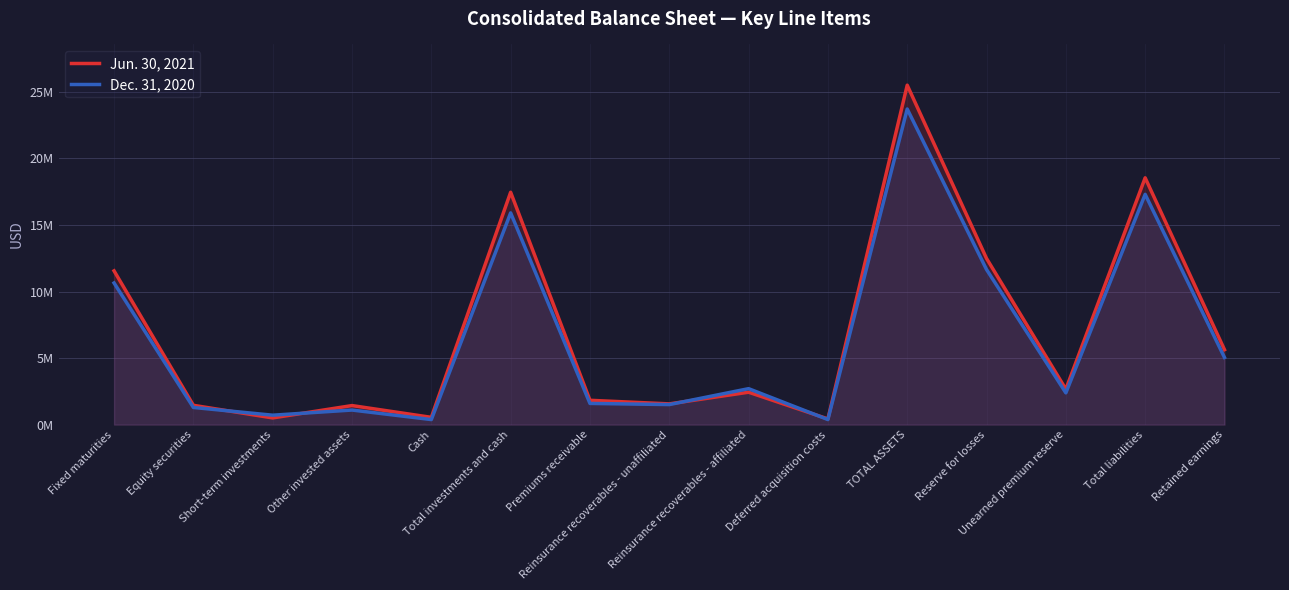

At which label is Dec. 31, 2020 closest to 12?

Reserve for losses